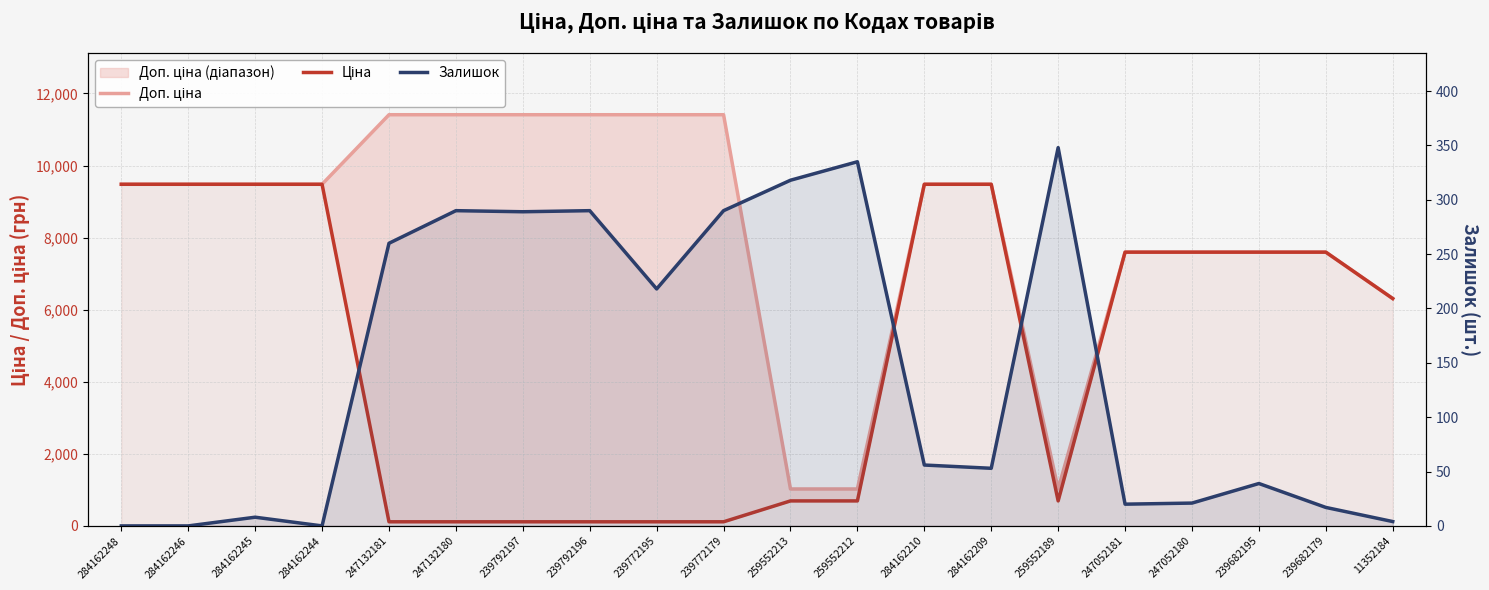

Reading left to right, transcribe all the data shown in this chart.

Доп. ціна: 284162248=9480.1	284162246=9480.1	284162245=9480.1	284162244=9480.1	247132181=11410.0	247132180=11410.0	239792197=11410.0	239792196=11410.0	239772195=11410.0	239772179=11410.0	259552213=1024.6	259552212=1024.6	284162210=9480.1	284162209=9480.1	259552189=1024.6	247052181=7596.5	247052180=7596.5	239682195=7596.5	239682179=7596.5	11352184=6308.8
Ціна: 284162248=9480.1	284162246=9480.1	284162245=9480.1	284162244=9480.1	247132181=114.1	247132180=114.1	239792197=114.1	239792196=114.1	239772195=114.1	239772179=114.1	259552213=693.7	259552212=693.7	284162210=9480.1	284162209=9480.1	259552189=693.7	247052181=7596.5	247052180=7596.5	239682195=7596.5	239682179=7596.5	11352184=6308.8
Залишок: 284162248=0.0	284162246=0.0	284162245=8.0	284162244=0.0	247132181=260.0	247132180=290.0	239792197=289.0	239792196=290.0	239772195=218.0	239772179=290.0	259552213=318.0	259552212=335.0	284162210=56.0	284162209=53.0	259552189=348.0	247052181=20.0	247052180=21.0	239682195=39.0	239682179=17.0	11352184=4.0